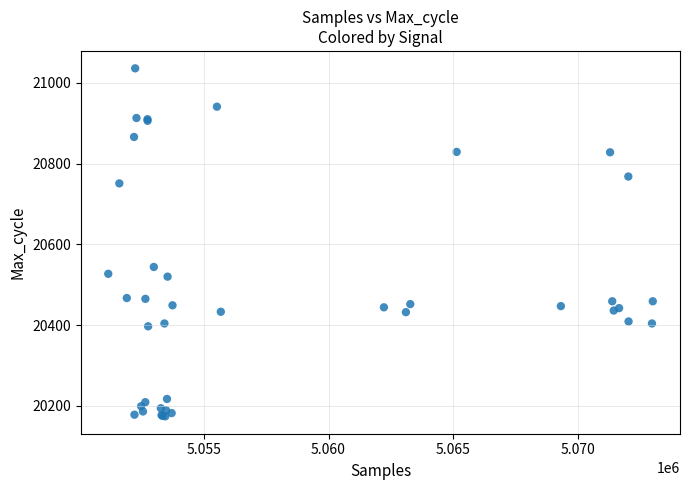

What Y value in the scatter plot is closest to 20605?

20544